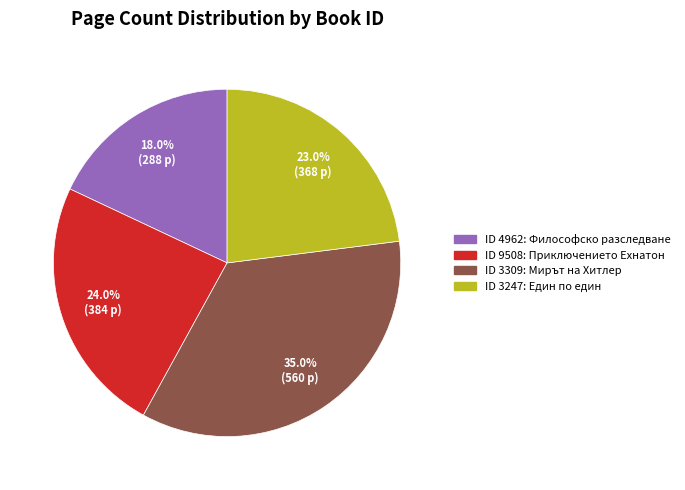

Which category has the smallest portion of the pie?

ID 4962: Философско разследване